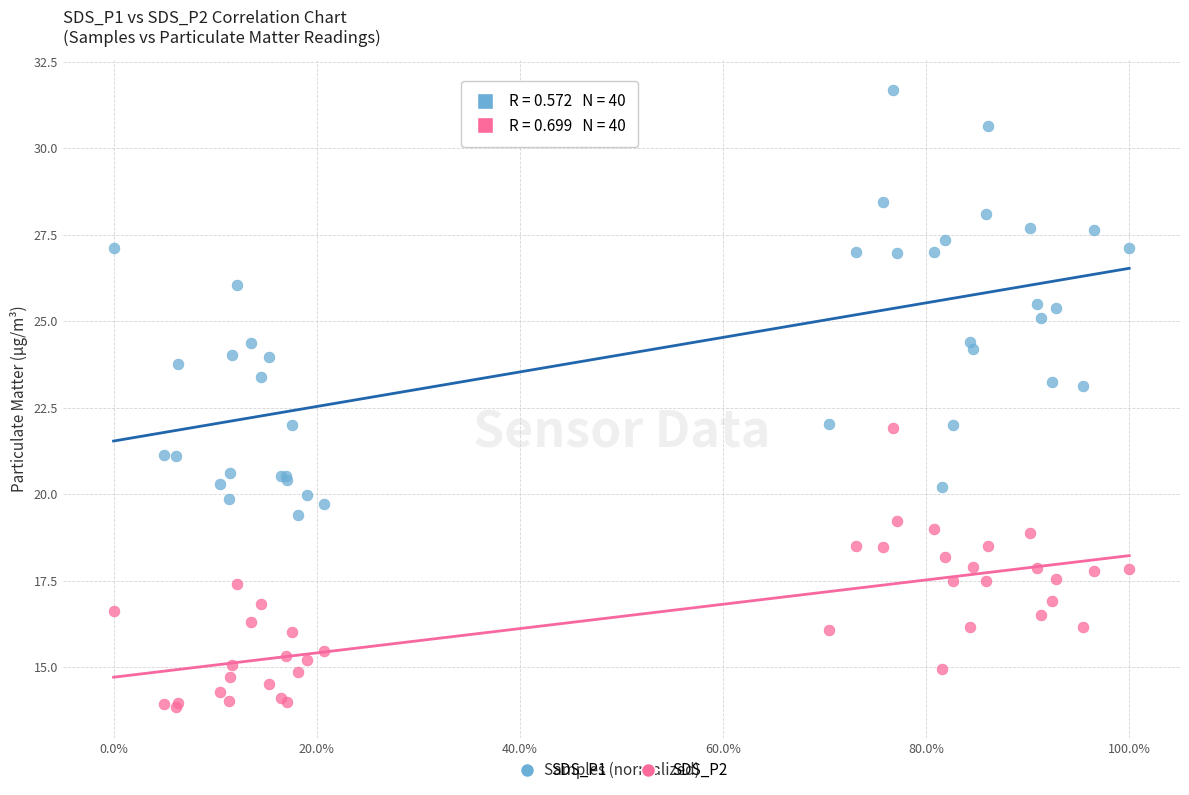

What are all the series names shown in the legend?

SDS_P1, SDS_P2